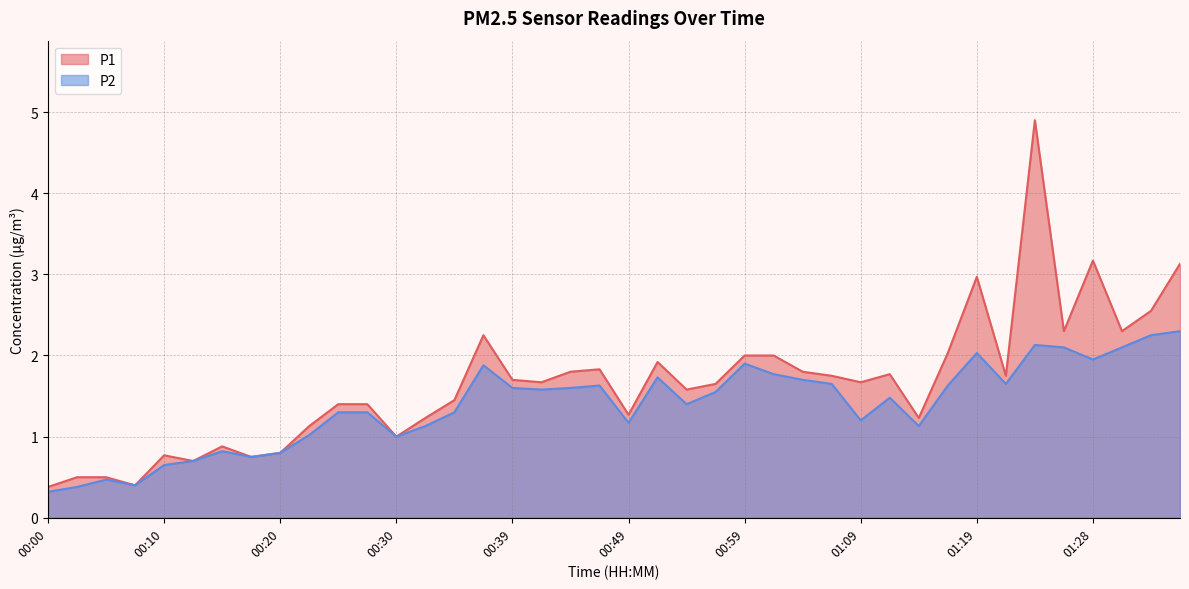

The P1 series shows 0.8 at 00:10. True or false?

True